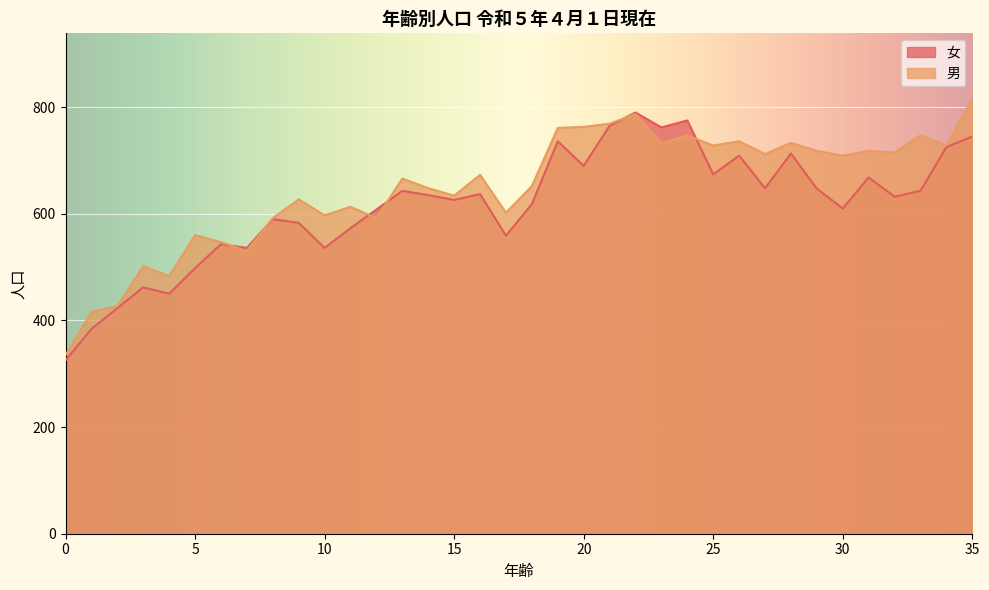

How many data points in 男 are above 673?

17